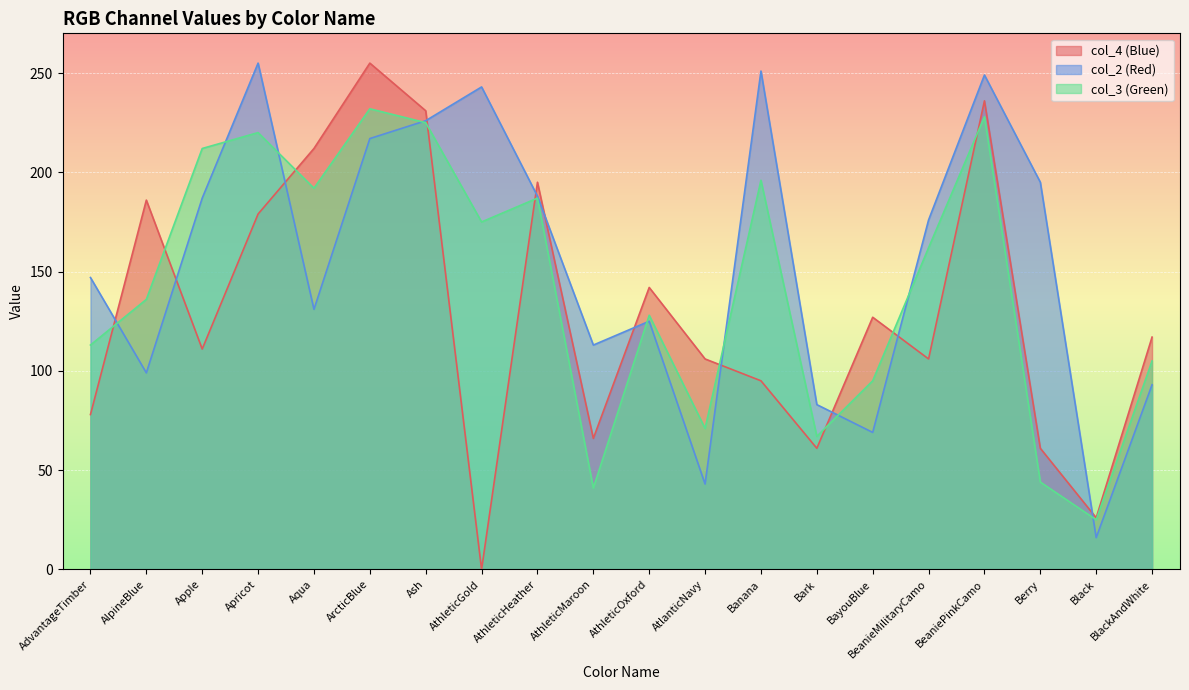

Which category has the lowest value in the col_3 (Green) series?

Black